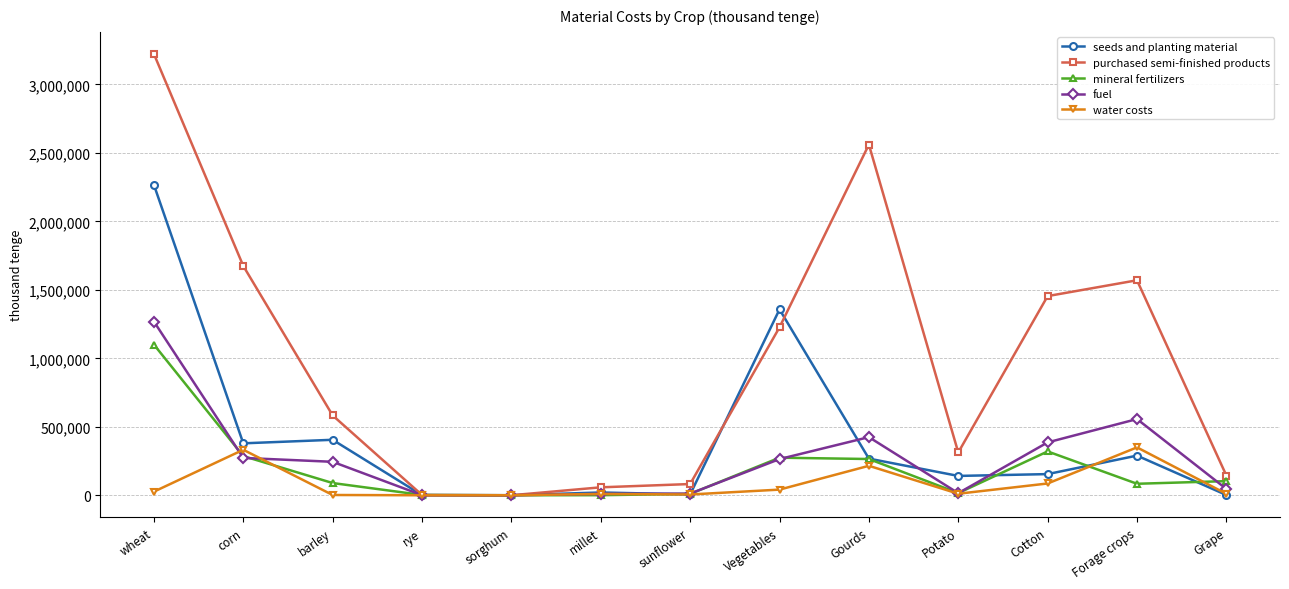

What value does the water costs series have at Potato, to the nearest 100?

11200